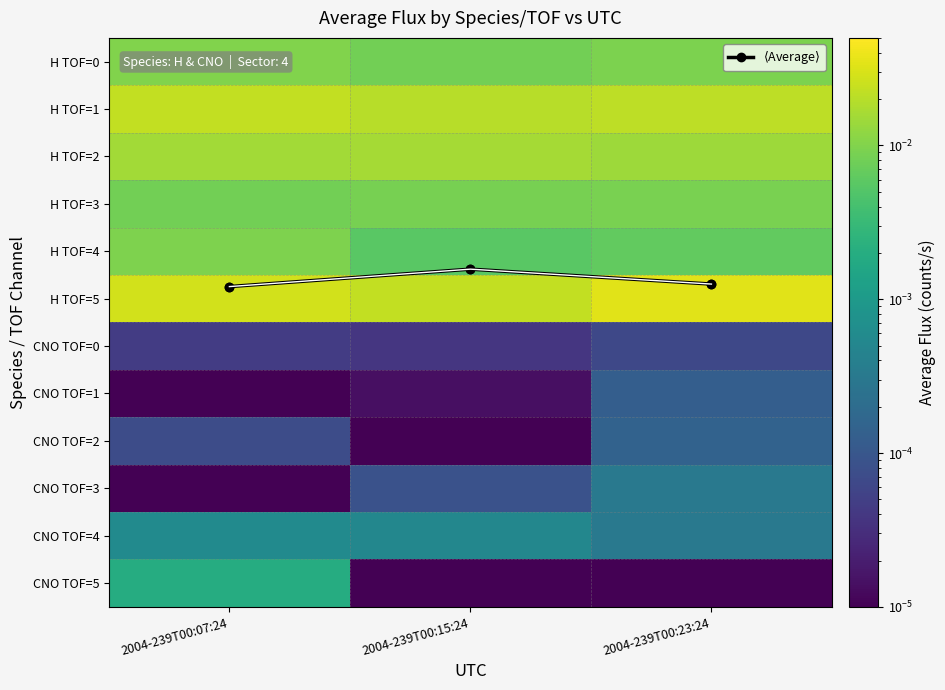

Which category has the lowest value in the CNO TOF=2 series?

2004-239T00:15:24